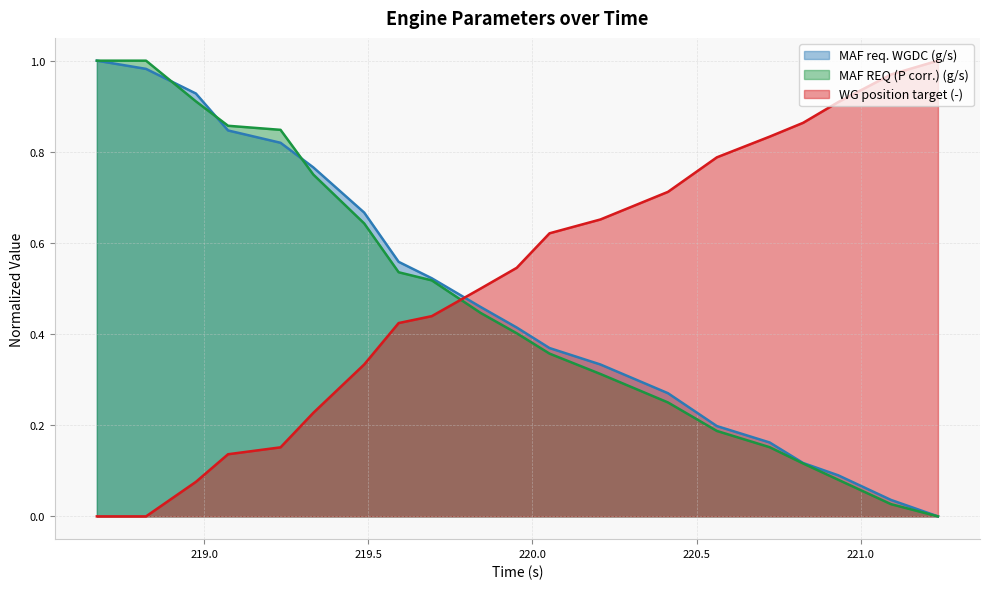

How many times do MAF req. WGDC (g/s) and MAF REQ (P corr.) (g/s) cross each other?

3